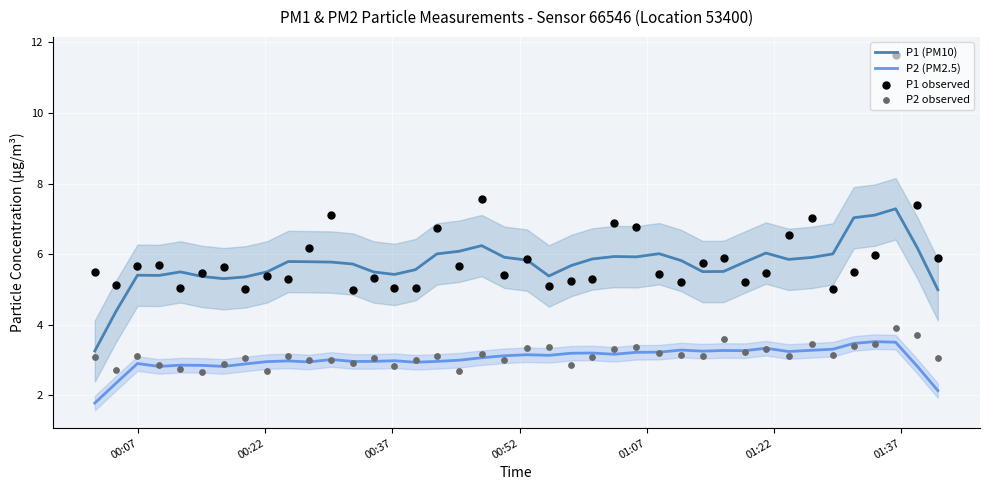

True or false: P2 (PM2.5) and P1 (PM10) intersect in this chart.

False